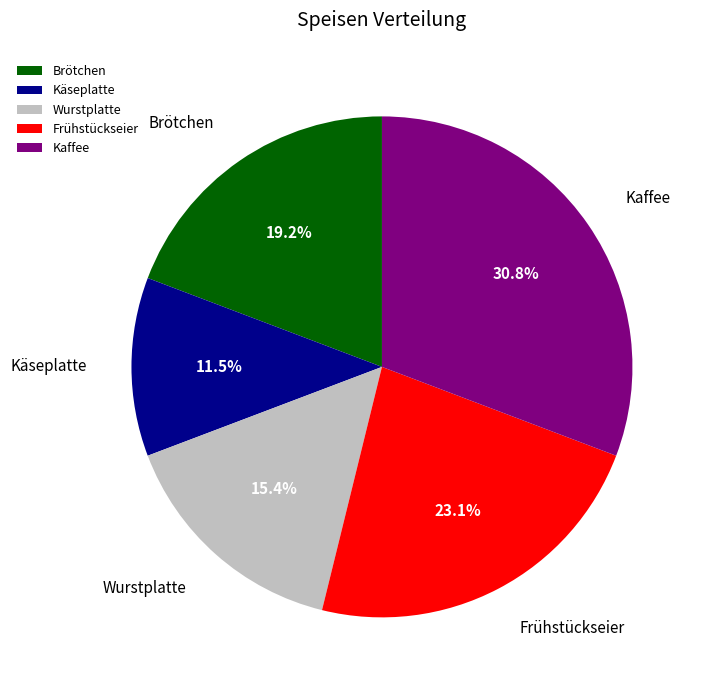

To the nearest percent, what is the combined percentage of Frühstückseier and Kaffee?

54%